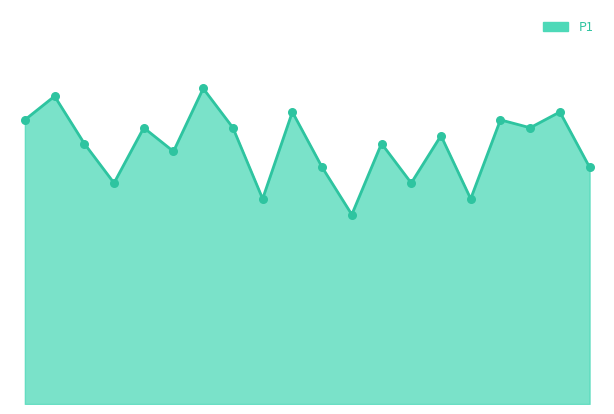

Is this an area chart (filled region under the line)?

Yes